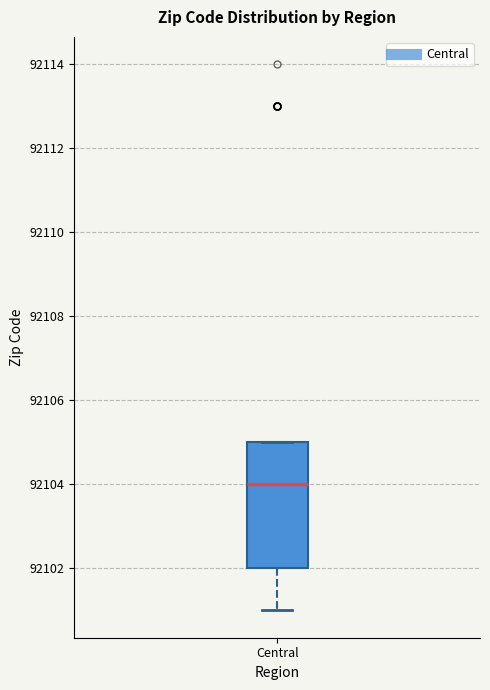

Read this box plot against the y-axis: the position of the median line, the range covered by the box, and the ends of both whiskers. The values are not printed on the chart, so give them approximately, as read against the axis.

median 92104, box 92102 to 92105, whiskers 92101 to 92105